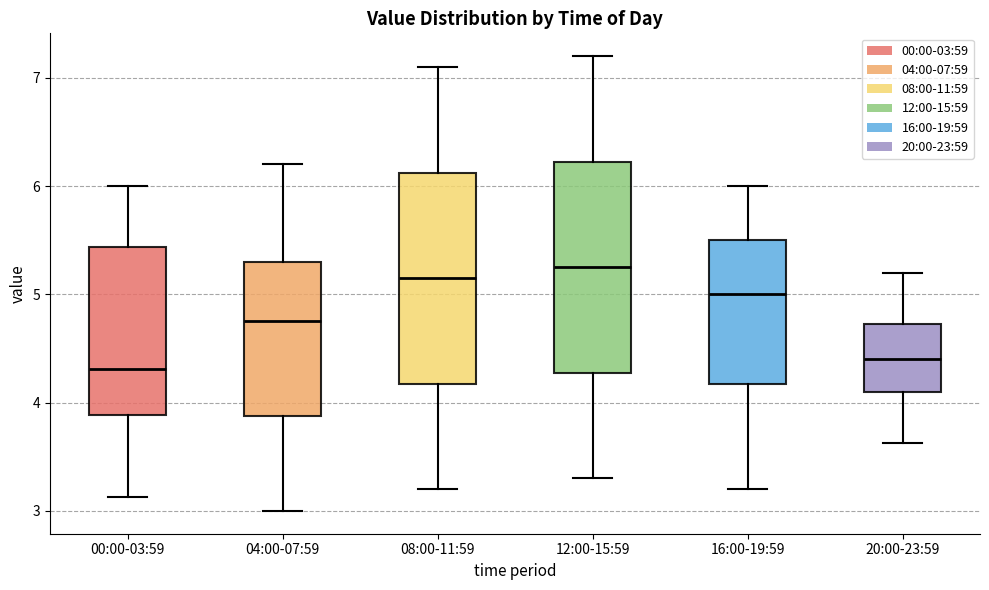

Reading left to right, read every box against the y-axis: the position of its median line, the range the box covers, and the ends of its whiskers. The values are not printed on the chart, so give them approximately, as read against the axis.

00:00-03:59: median 4.3, box 3.9 to 5.4, whiskers 3.1 to 6.0
04:00-07:59: median 4.8, box 3.9 to 5.3, whiskers 3.0 to 6.2
08:00-11:59: median 5.2, box 4.2 to 6.1, whiskers 3.2 to 7.1
12:00-15:59: median 5.3, box 4.3 to 6.2, whiskers 3.3 to 7.2
16:00-19:59: median 5.0, box 4.2 to 5.5, whiskers 3.2 to 6.0
20:00-23:59: median 4.4, box 4.1 to 4.7, whiskers 3.6 to 5.2